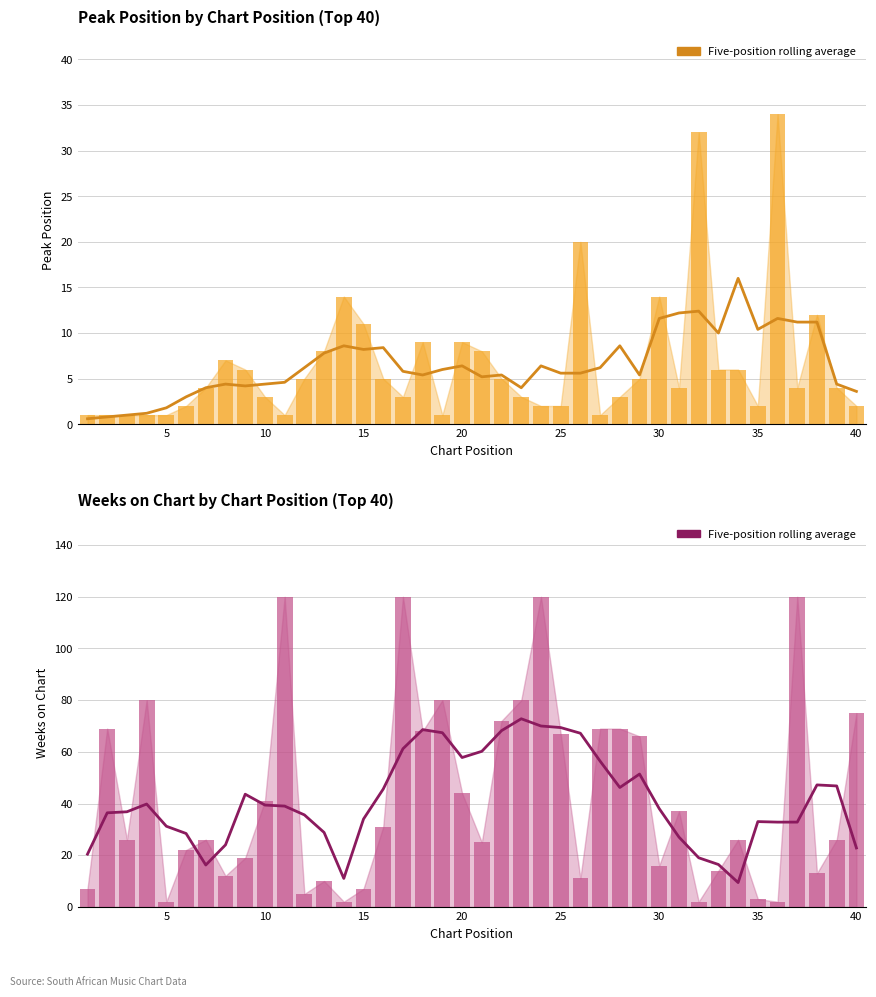

Which has a higher value, 10 or 14?

10